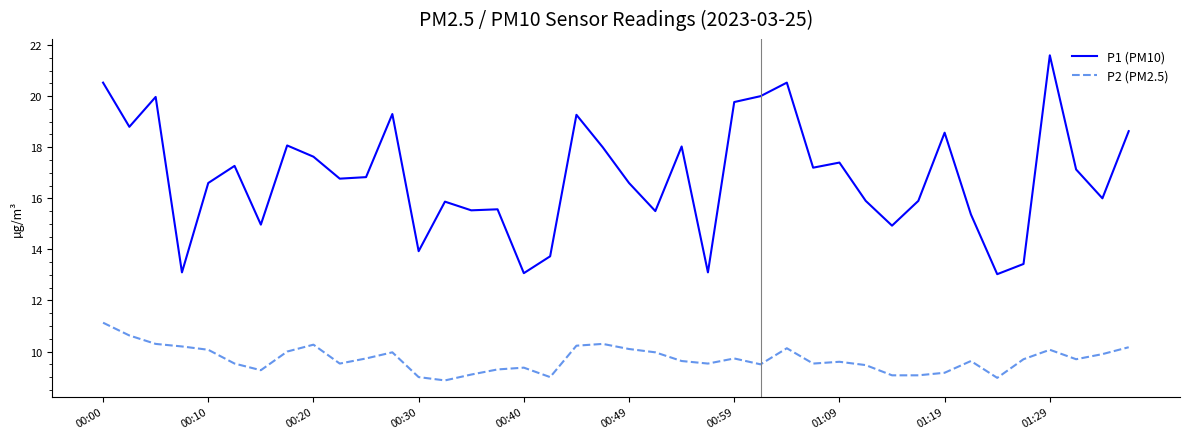

What is the difference between the maximum and second lowest values in the P1 (PM10) series?

8.5